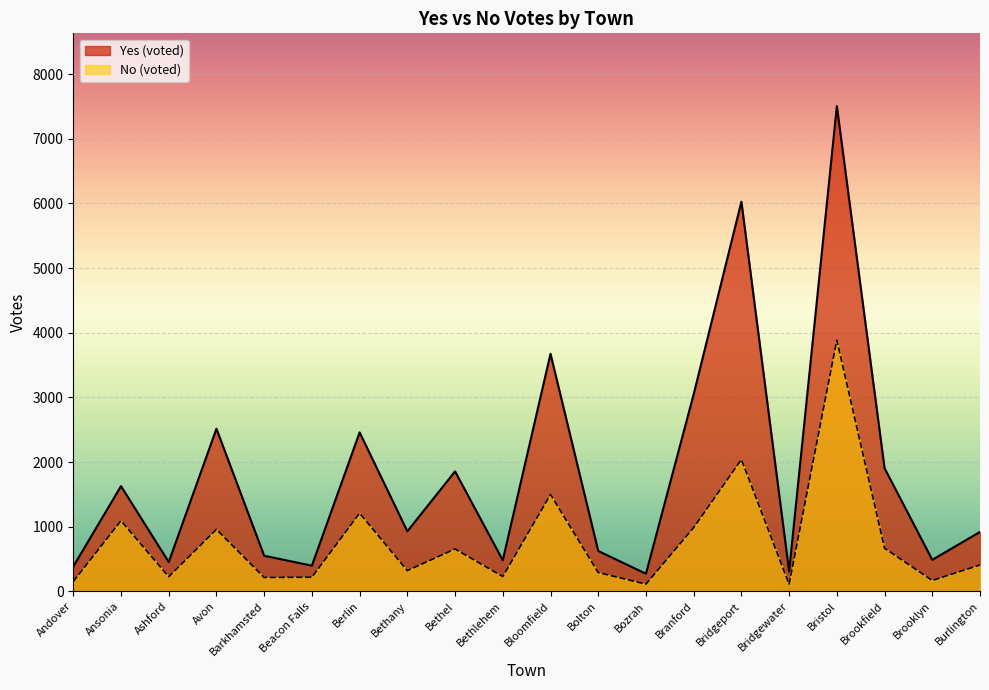

What is the approximate value of Yes at Brooklyn, to the nearest 50?

500